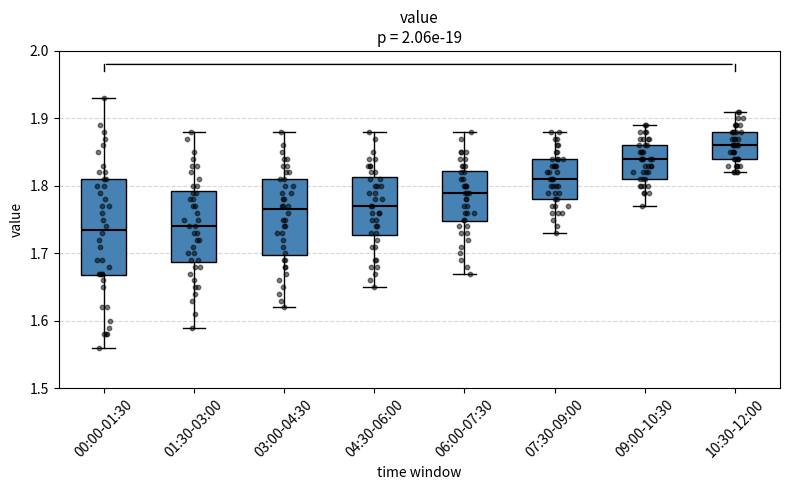

Reading left to right, read every box against the y-axis: the position of its median line, the range the box covers, and the ends of its whiskers. The values are not printed on the chart, so give them approximately, as read against the axis.

00:00-01:30: median 1.74, box 1.67 to 1.81, whiskers 1.56 to 1.93
01:30-03:00: median 1.74, box 1.69 to 1.79, whiskers 1.59 to 1.88
03:00-04:30: median 1.77, box 1.70 to 1.81, whiskers 1.62 to 1.88
04:30-06:00: median 1.77, box 1.73 to 1.81, whiskers 1.65 to 1.88
06:00-07:30: median 1.79, box 1.75 to 1.82, whiskers 1.67 to 1.88
07:30-09:00: median 1.81, box 1.78 to 1.84, whiskers 1.73 to 1.88
09:00-10:30: median 1.84, box 1.81 to 1.86, whiskers 1.77 to 1.89
10:30-12:00: median 1.86, box 1.84 to 1.88, whiskers 1.82 to 1.91